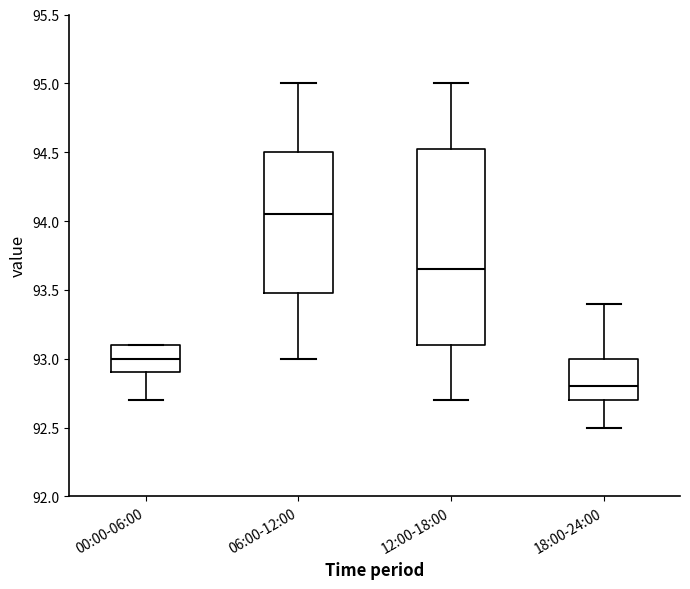

Where is the lower edge of the box for 06:00-12:00 on the y-axis? The values are not printed on the chart, so give them approximately, as read against the axis.

93.50